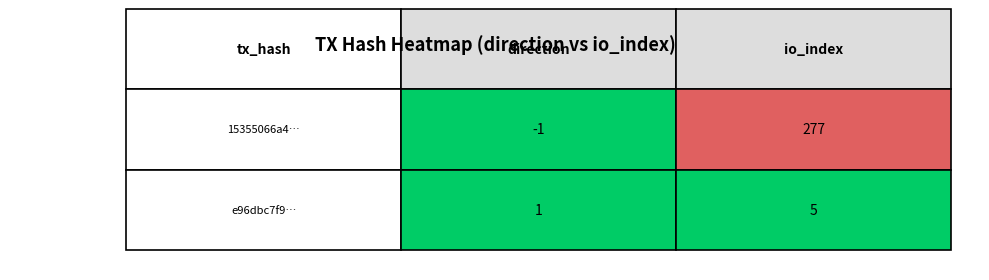

Reading left to right, transcribe all the data shown in this chart.

15355066a4…: -1	277
e96dbc7f9…: 1	5